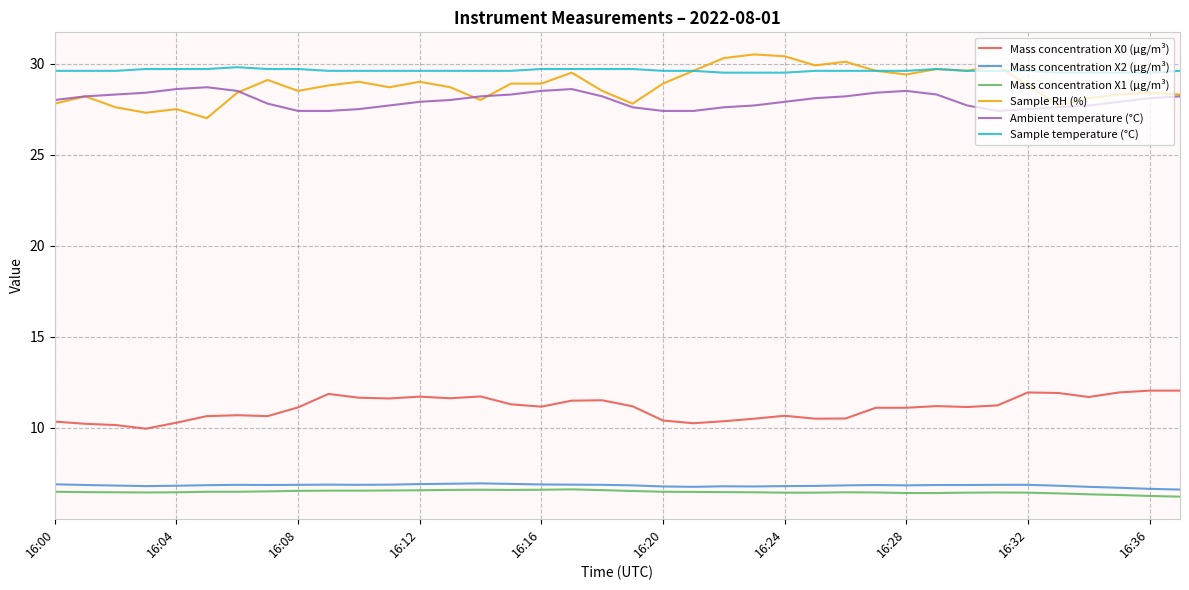

What is the highest value of the Mass concentration X0 (μg/m³) series?

12.1